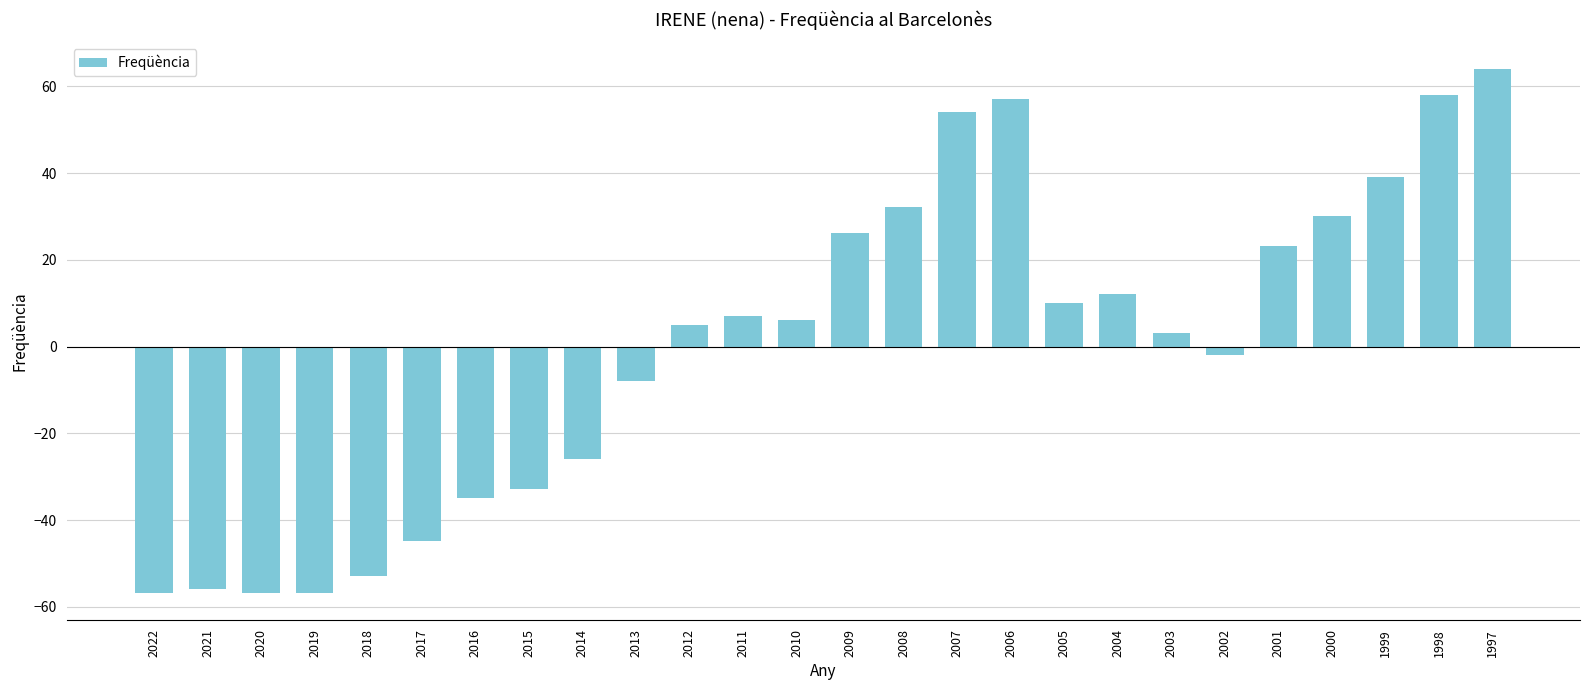

What is the ratio of the value at 2009 to the value at 1999?

0.7